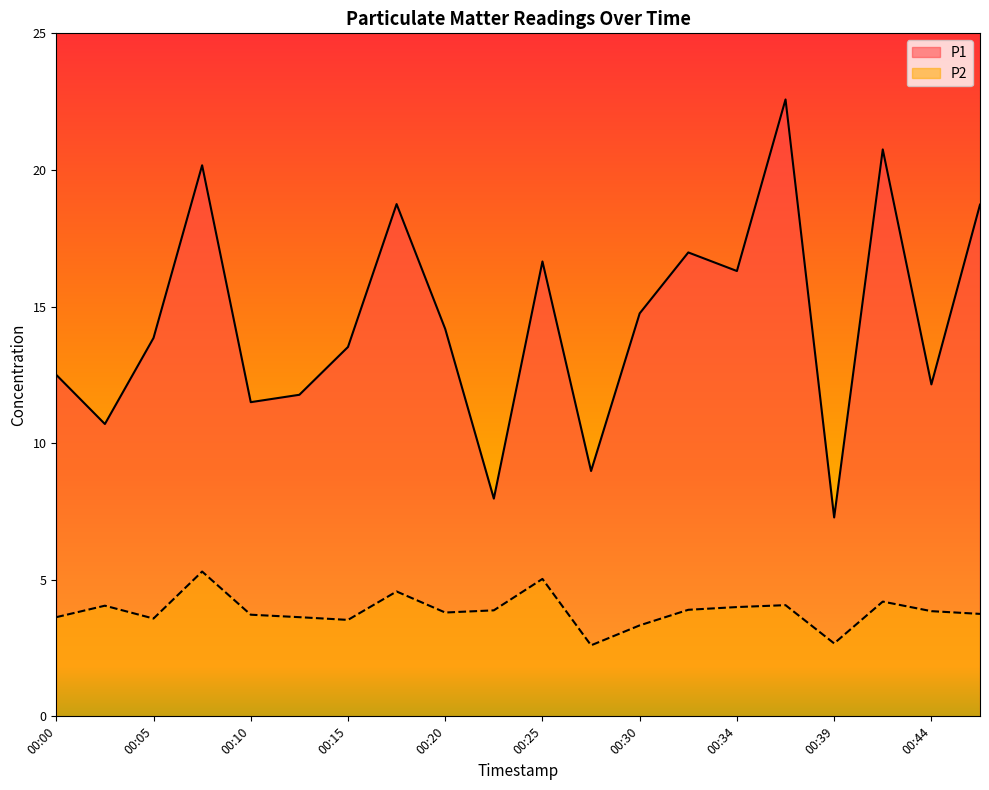

How many values in the P1 series exceed 14?

10